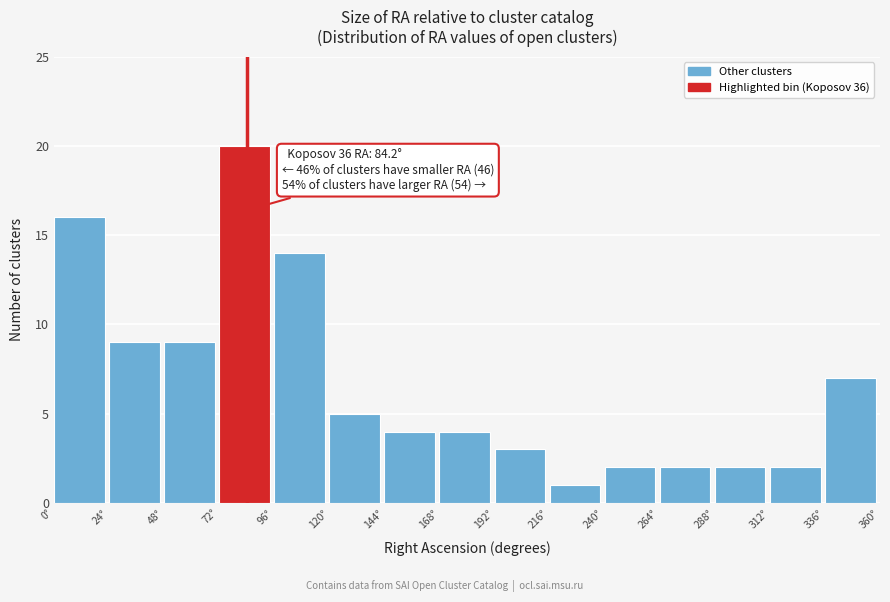

Over which range of the x-axis is the bar tallest?

72 to 96